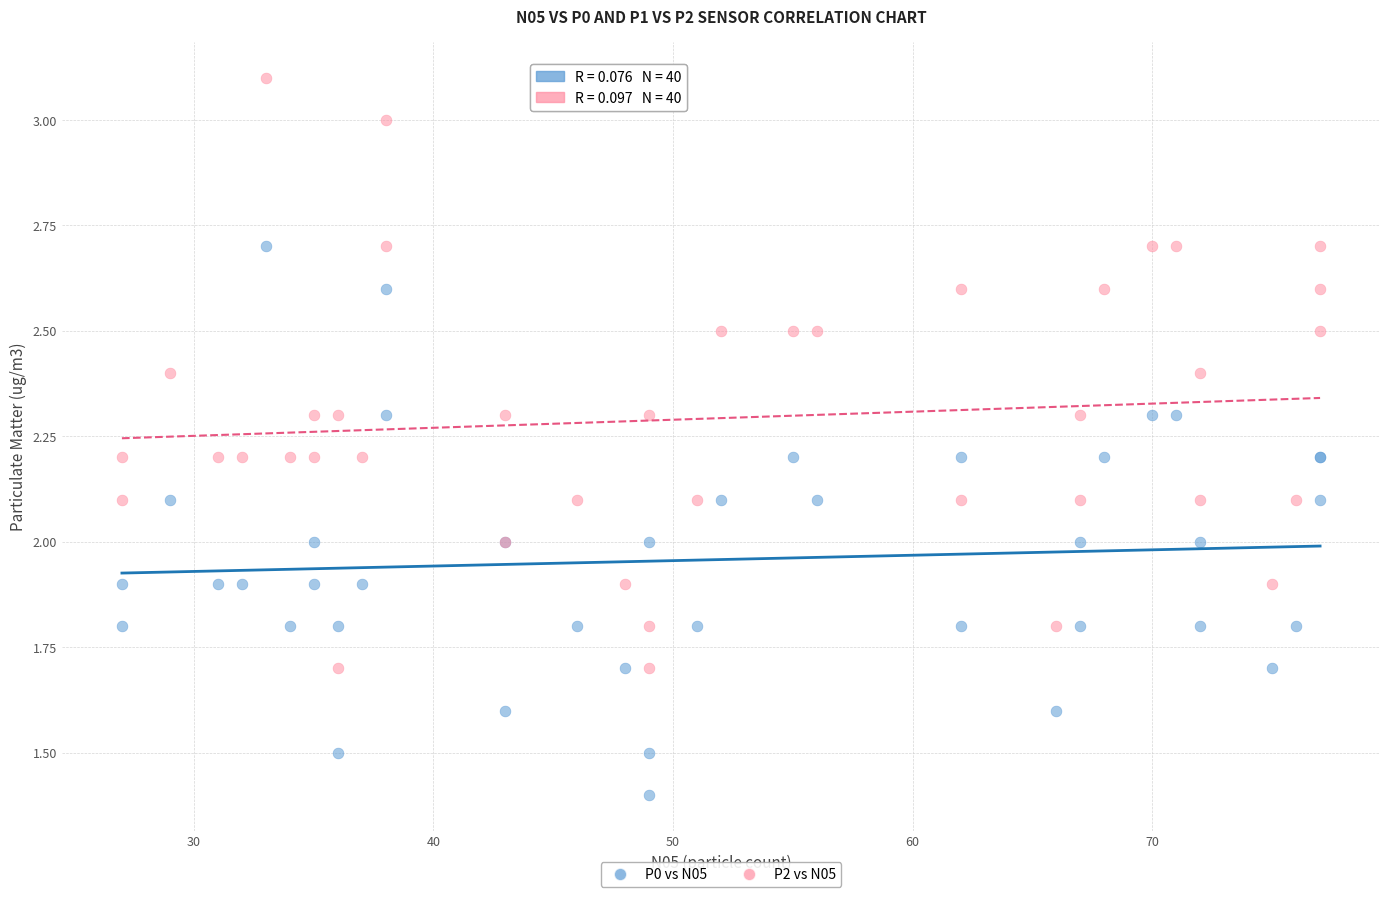

Which series has the largest Y range (max minus min)?

P2 vs N05